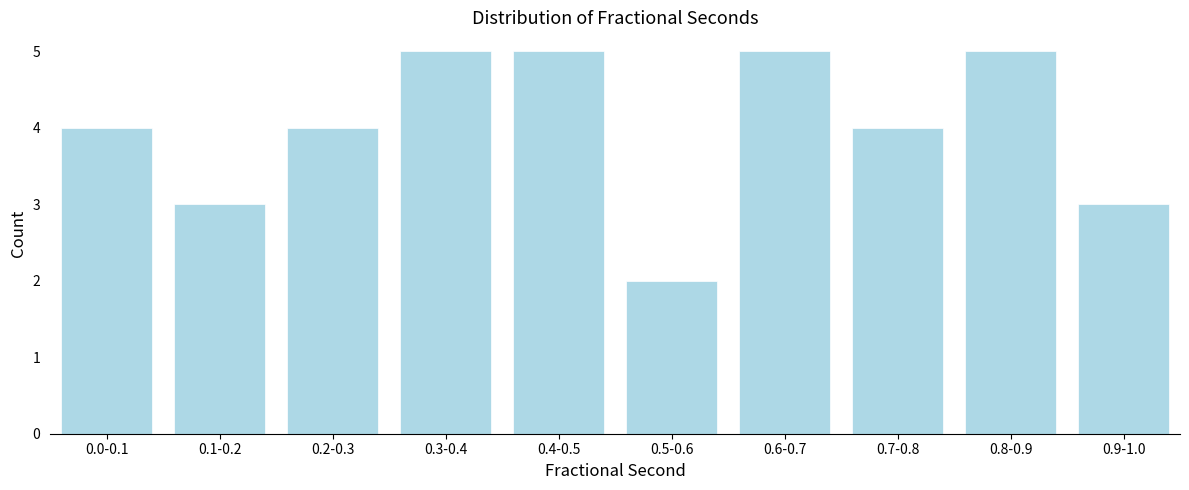

Reading left to right, list all the values displayed in this chart.

4	3	4	5	5	2	5	4	5	3